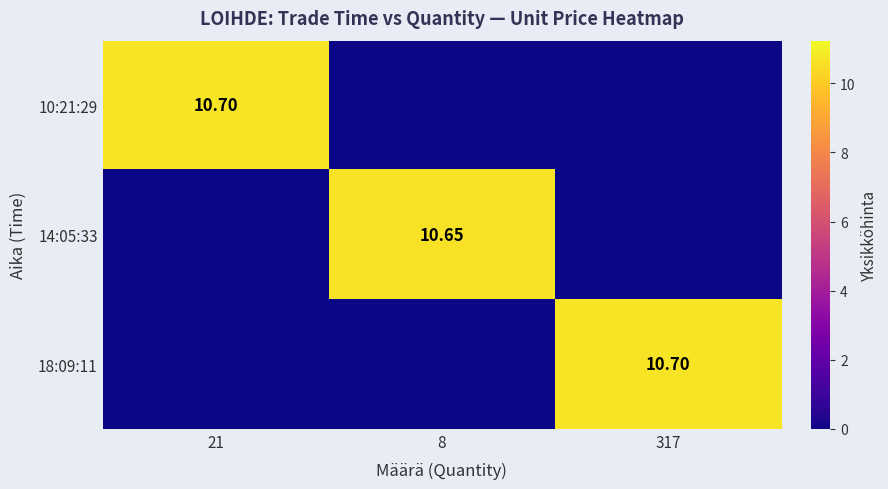

What is the spread (max minus min) of values at 21?

10.7